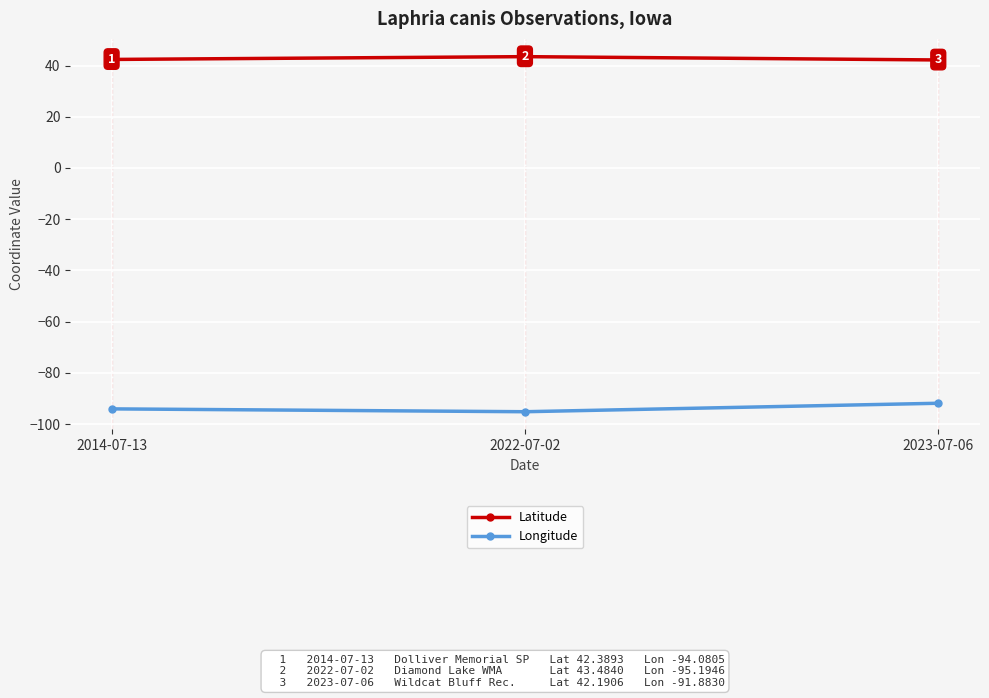

At which category is the sum across all series the highest?

2023-07-06